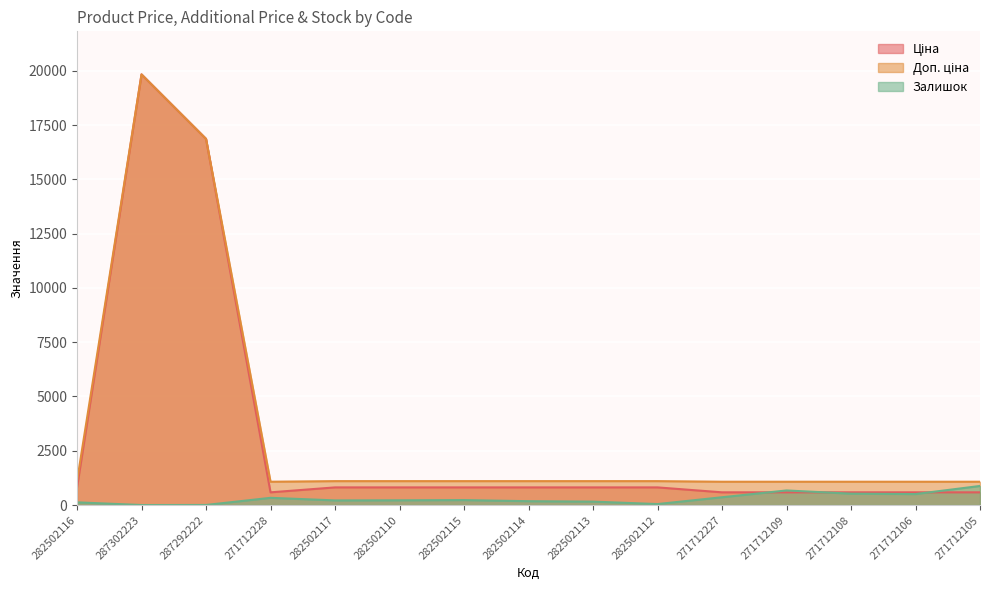

True or false: Доп. ціна and Залишок intersect in this chart.

False